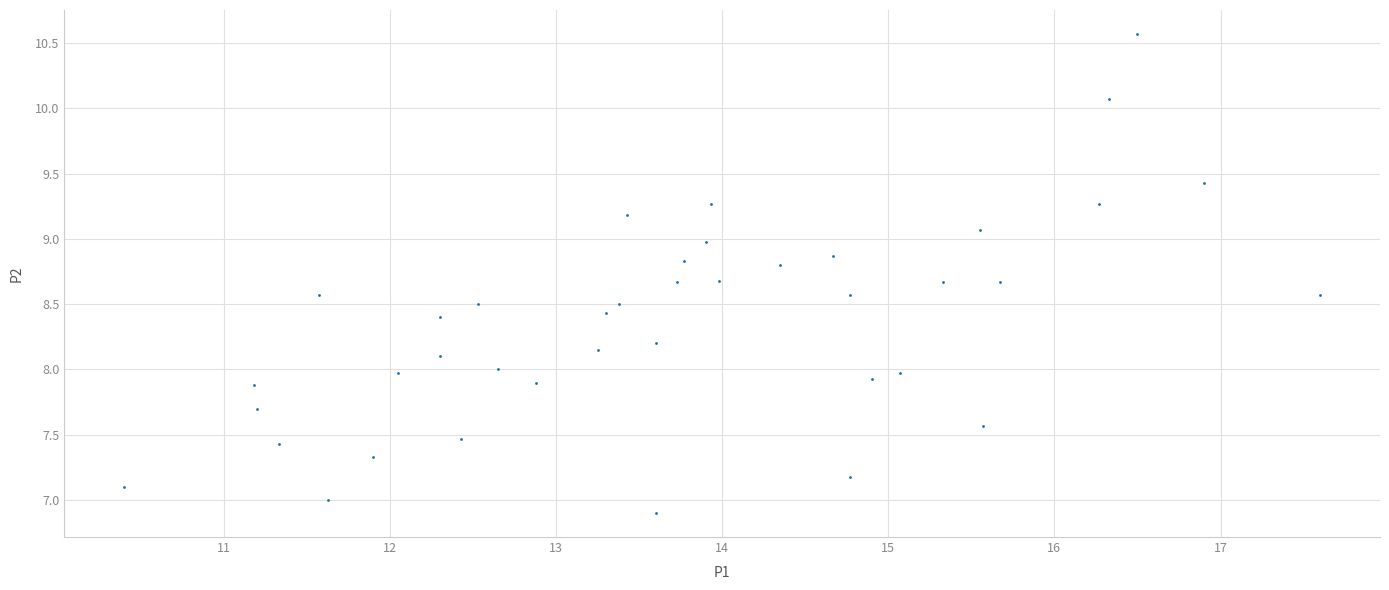

What is the range of Y values (max minus min)?

3.7